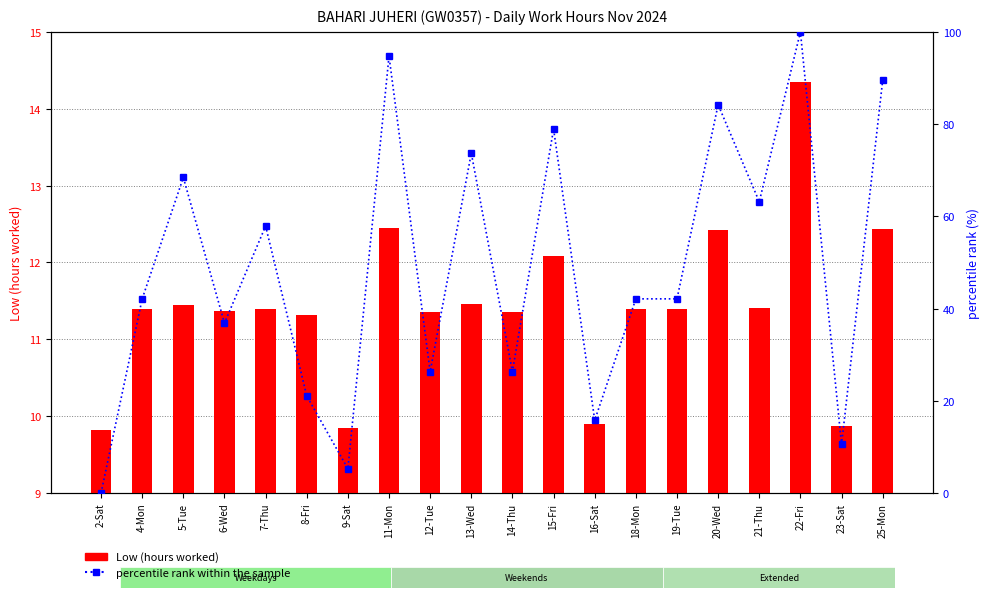

Which has a higher value, 2-Sat or 4-Mon?

4-Mon